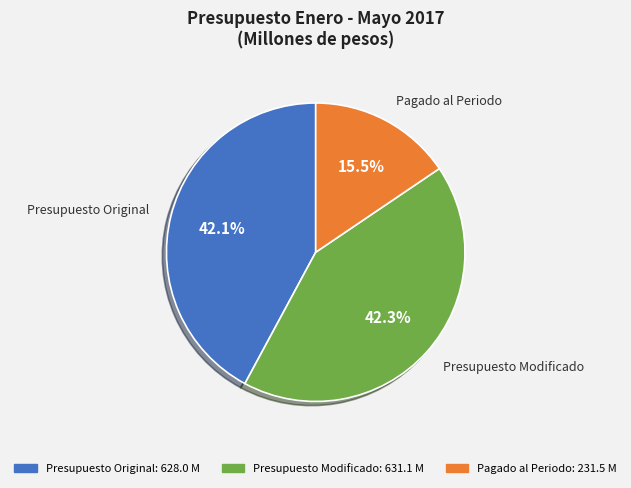

To the nearest percent, what percentage of the pie is Presupuesto Original?

42%